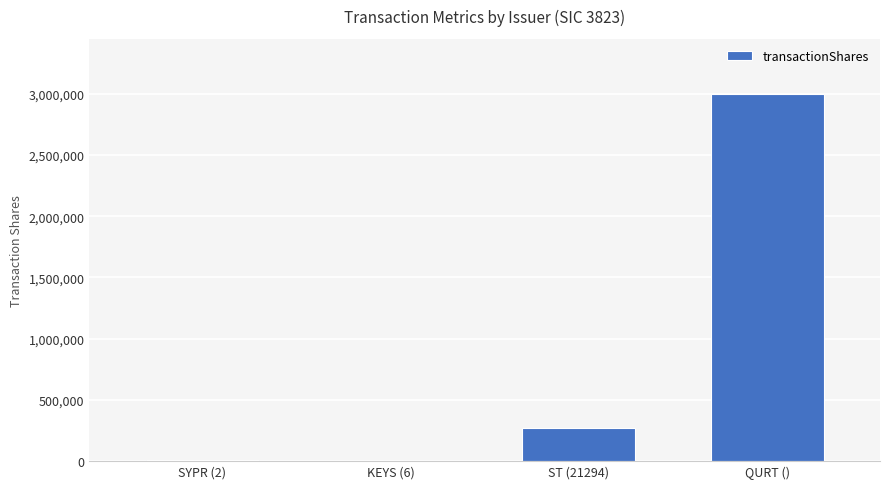

Count the number of categories in the chart.

4